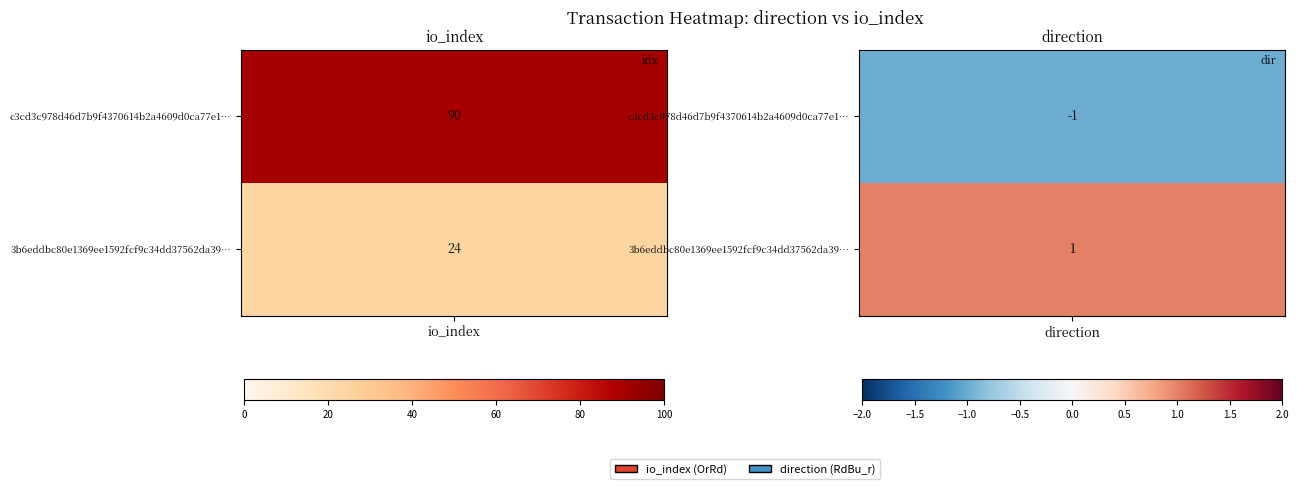

The c3cd3c978d46d7b9f4370614b2a4609d0ca77e1 series shows 18 at 1. True or false?

False